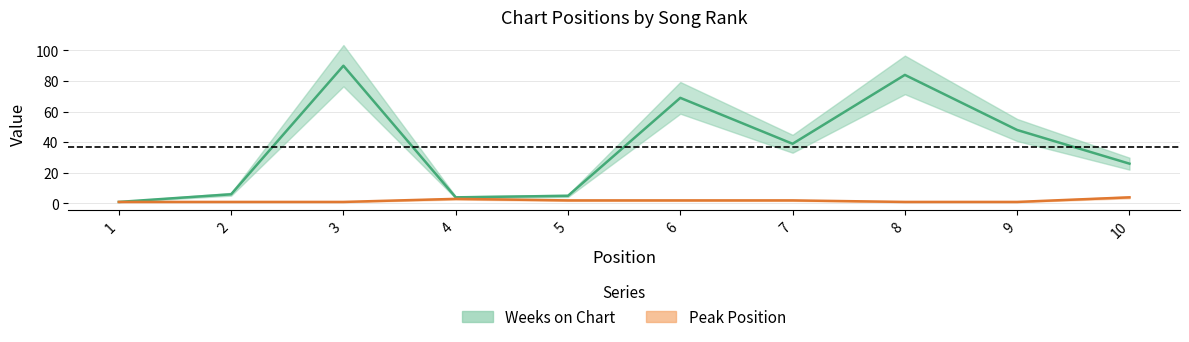

True or false: Peak Position and Weeks on Chart intersect in this chart.

False